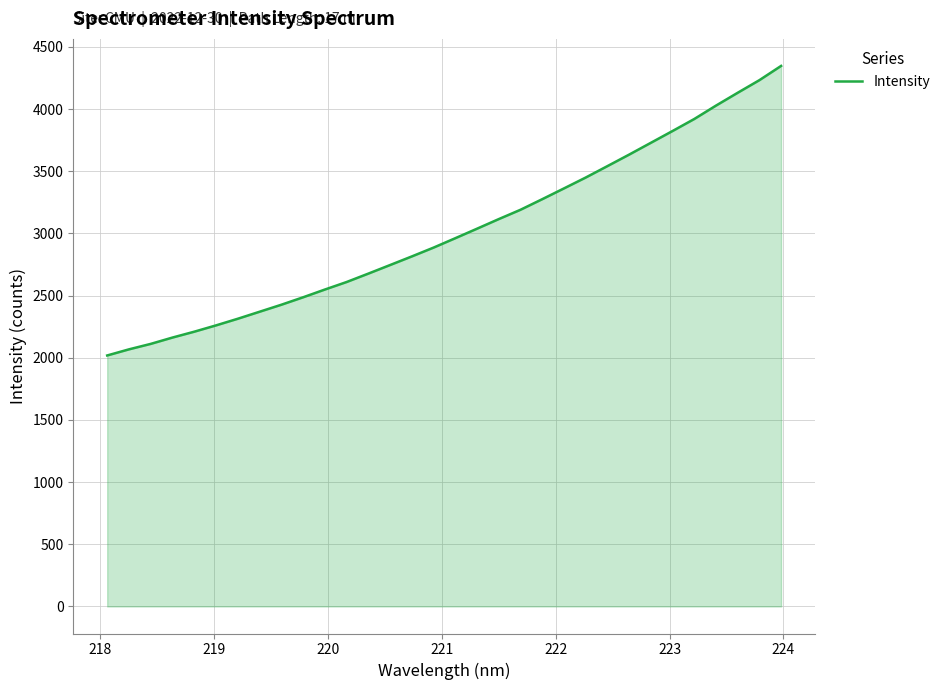

What is the difference between the maximum and minimum values?

2328.5